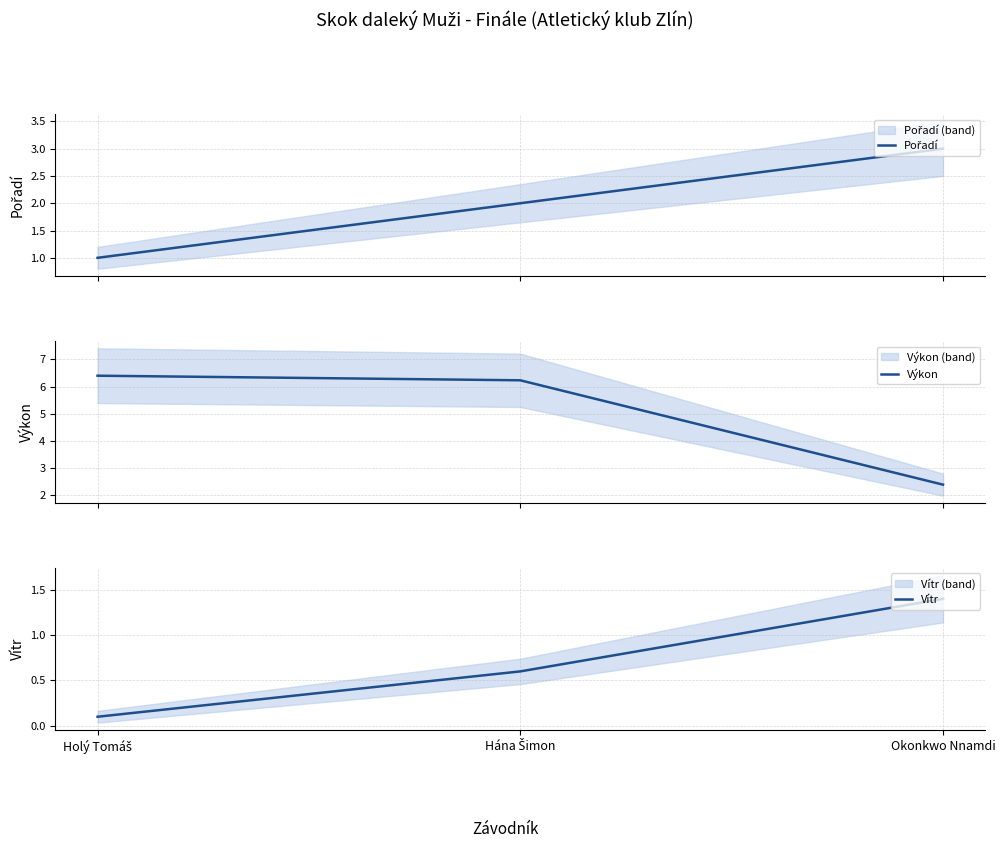

List the series in order of their overall mean, lowest first.

Vítr, Pořadí, Výkon